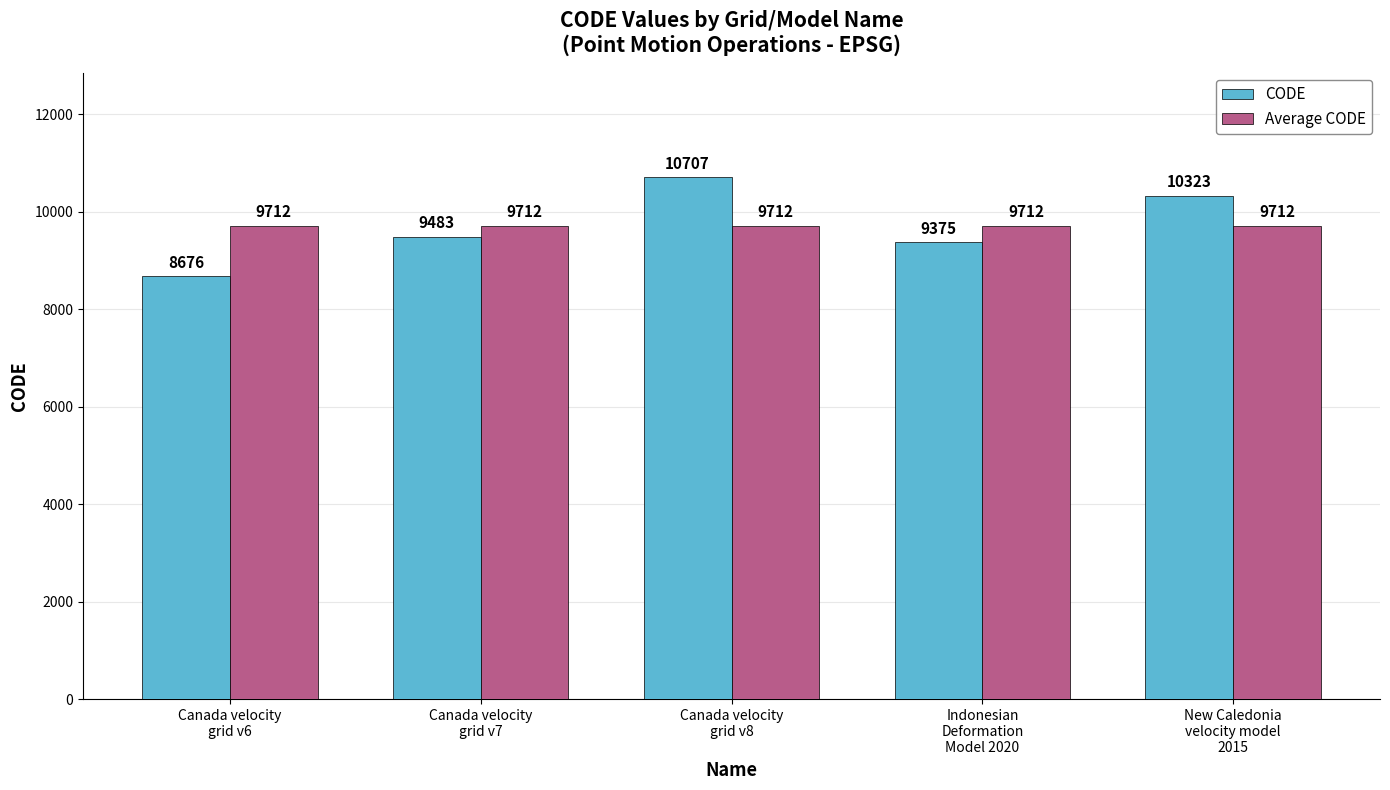

What is the difference between the CODE values at Canada velocity
grid v8 and Canada velocity
grid v6?

2031